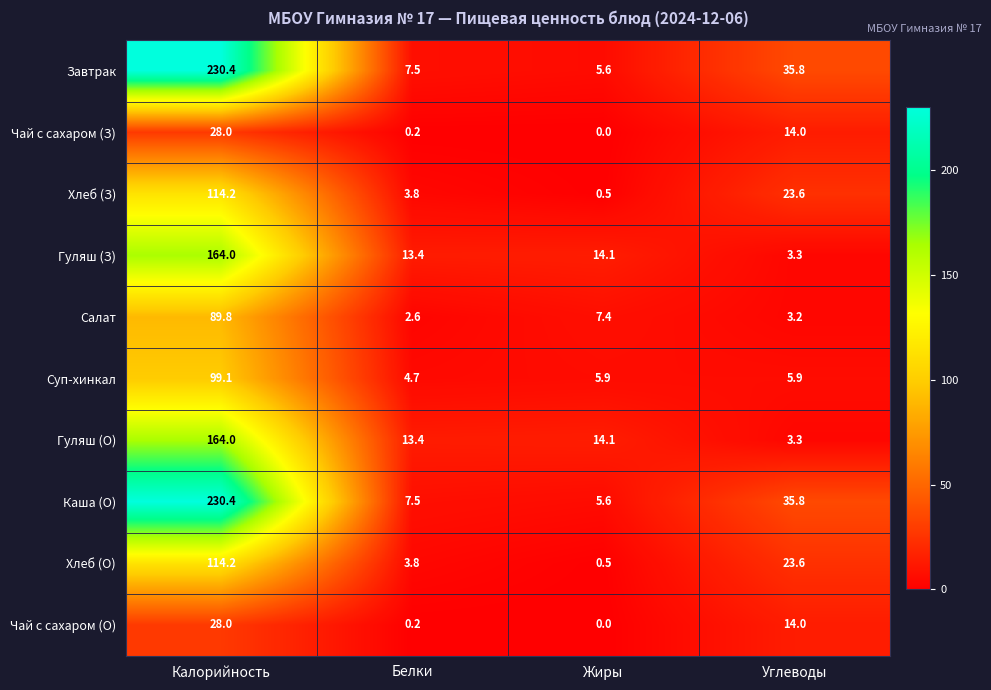

Between Белки and Жиры, which series saw the biggest shift?

Салат